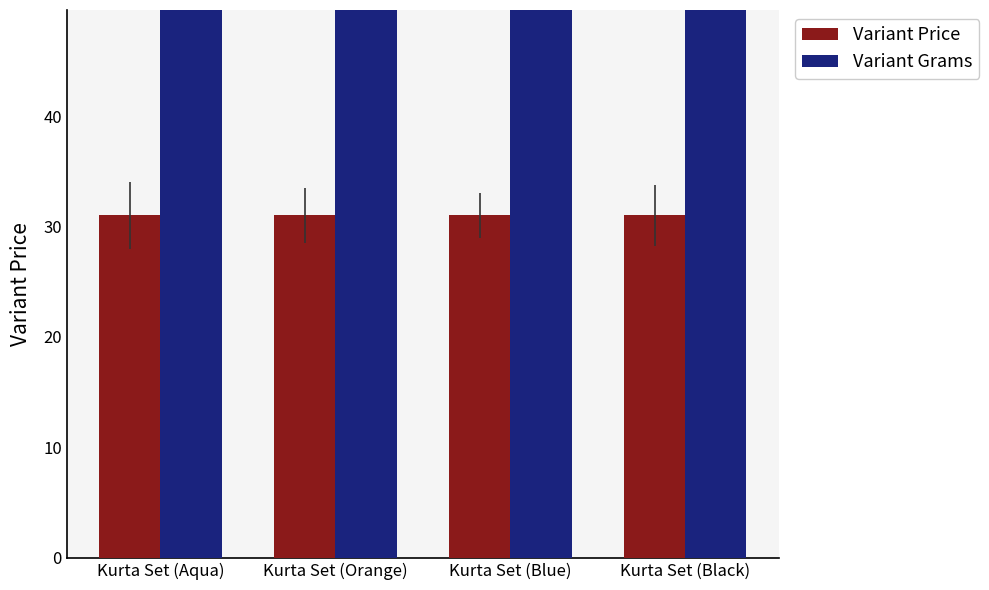

Reading left to right, list all the values displayed in this chart.

Variant Price: Kurta Set (Aqua)=31	Kurta Set (Orange)=31	Kurta Set (Blue)=31	Kurta Set (Black)=31
Variant Grams: Kurta Set (Aqua)=310	Kurta Set (Orange)=310	Kurta Set (Blue)=310	Kurta Set (Black)=310